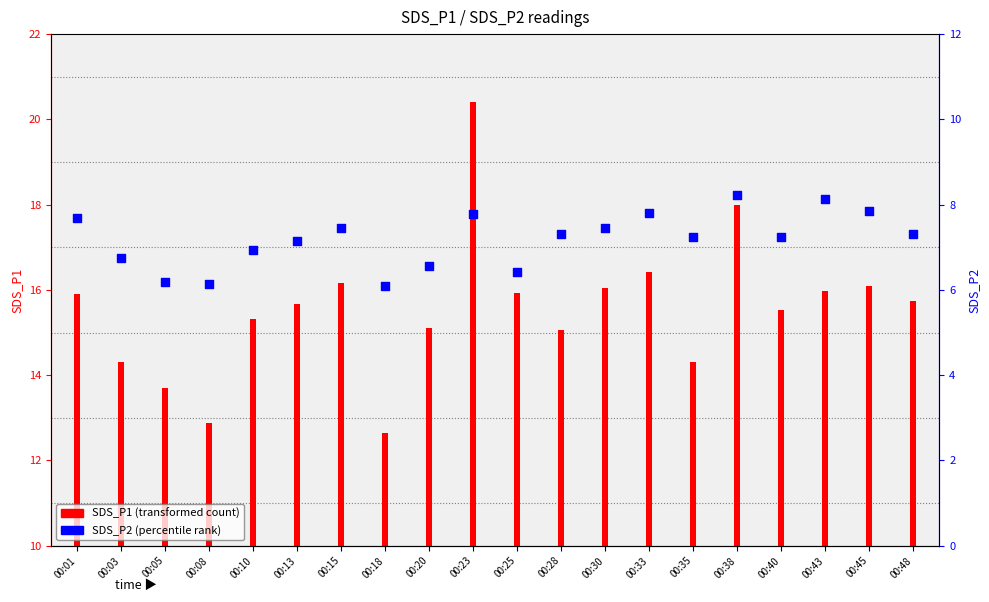

Between 00:33 and 00:30, which is larger?

00:33